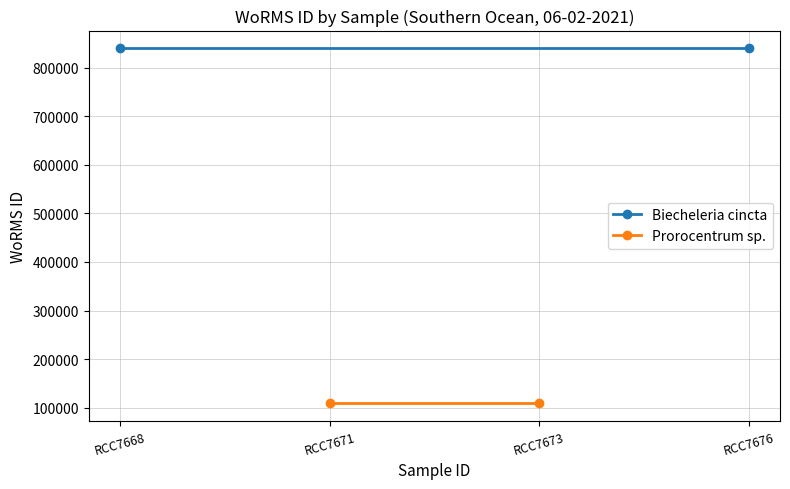

Reading right to left, list all the values displayed in this chart.

Biecheleria cincta: 840029	840029
Prorocentrum sp.: 109566	109566